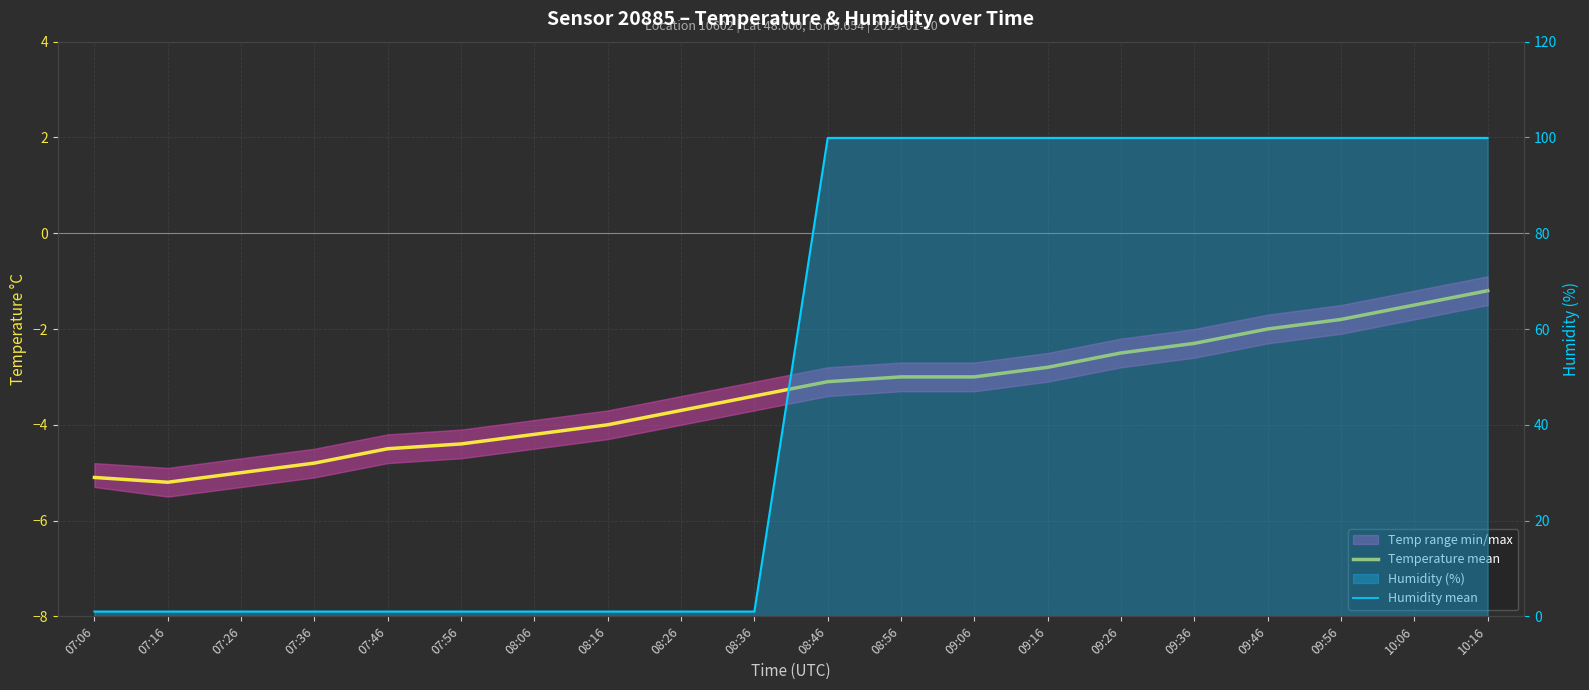

Reading left to right, extract all data points from this chart.

Temperature mean: 07:06=-5.1	07:16=-5.2	07:26=-5.0	07:36=-4.8	07:46=-4.5	07:56=-4.4	08:06=-4.2	08:16=-4.0	08:26=-3.7	08:36=-3.4	08:46=-3.1	08:56=-3.0	09:06=-3.0	09:16=-2.8	09:26=-2.5	09:36=-2.3	09:46=-2.0	09:56=-1.8	10:06=-1.5	10:16=-1.2
Humidity mean: 07:06=1.0	07:16=1.0	07:26=1.0	07:36=1.0	07:46=1.0	07:56=1.0	08:06=1.0	08:16=1.0	08:26=1.0	08:36=1.0	08:46=99.9	08:56=99.9	09:06=99.9	09:16=99.9	09:26=99.9	09:36=99.9	09:46=99.9	09:56=99.9	10:06=99.9	10:16=99.9